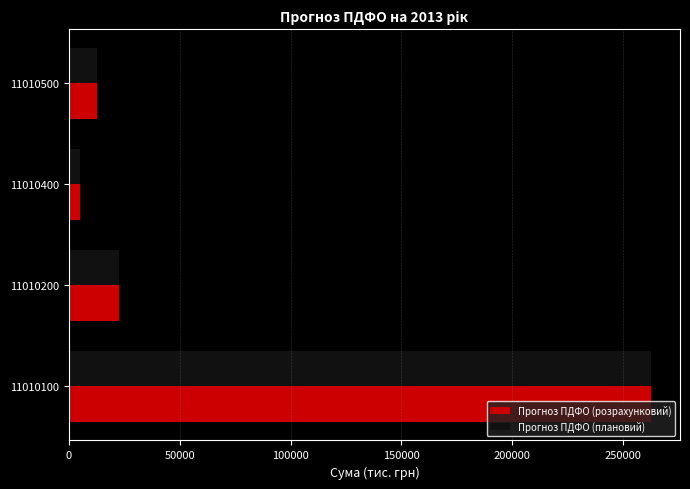

What is the total value across all series at 11010100?

524898.8